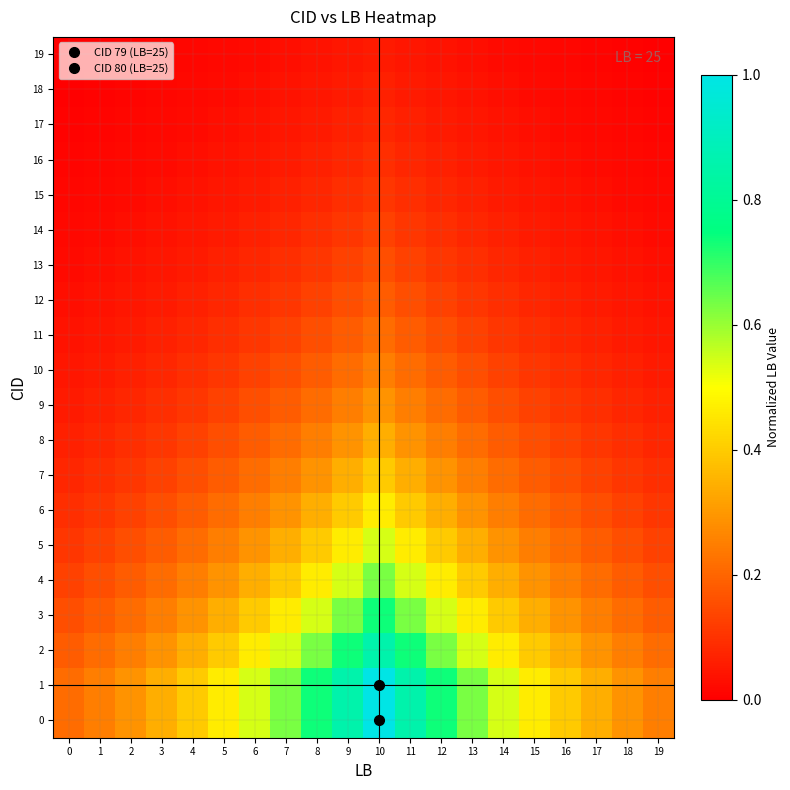

Rank the series at 12 from lowest to highest value.

19, 18, 17, 16, 15, 14, 13, 12, 11, 10, 9, 8, 7, 6, 5, 4, 3, 2, 0, 1